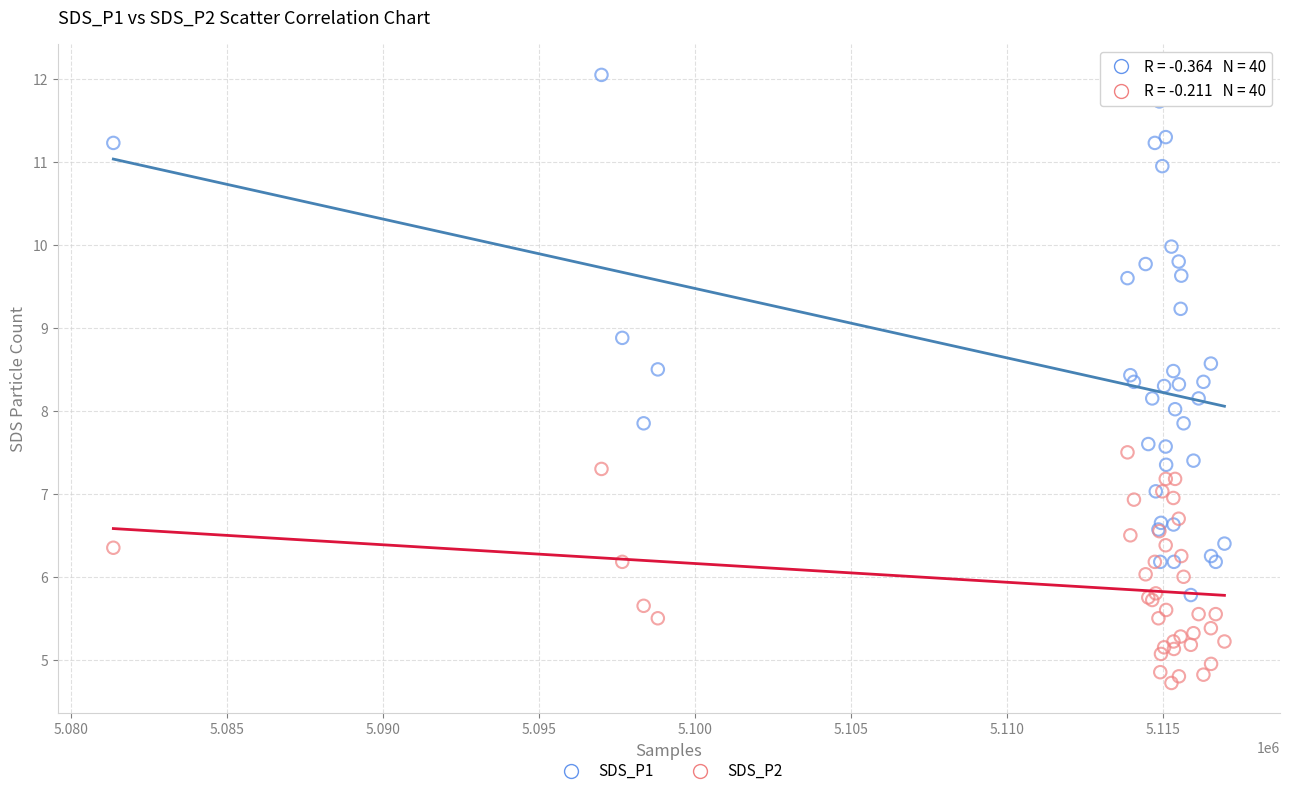

Which series contains the highest Y value?

SDS_P1